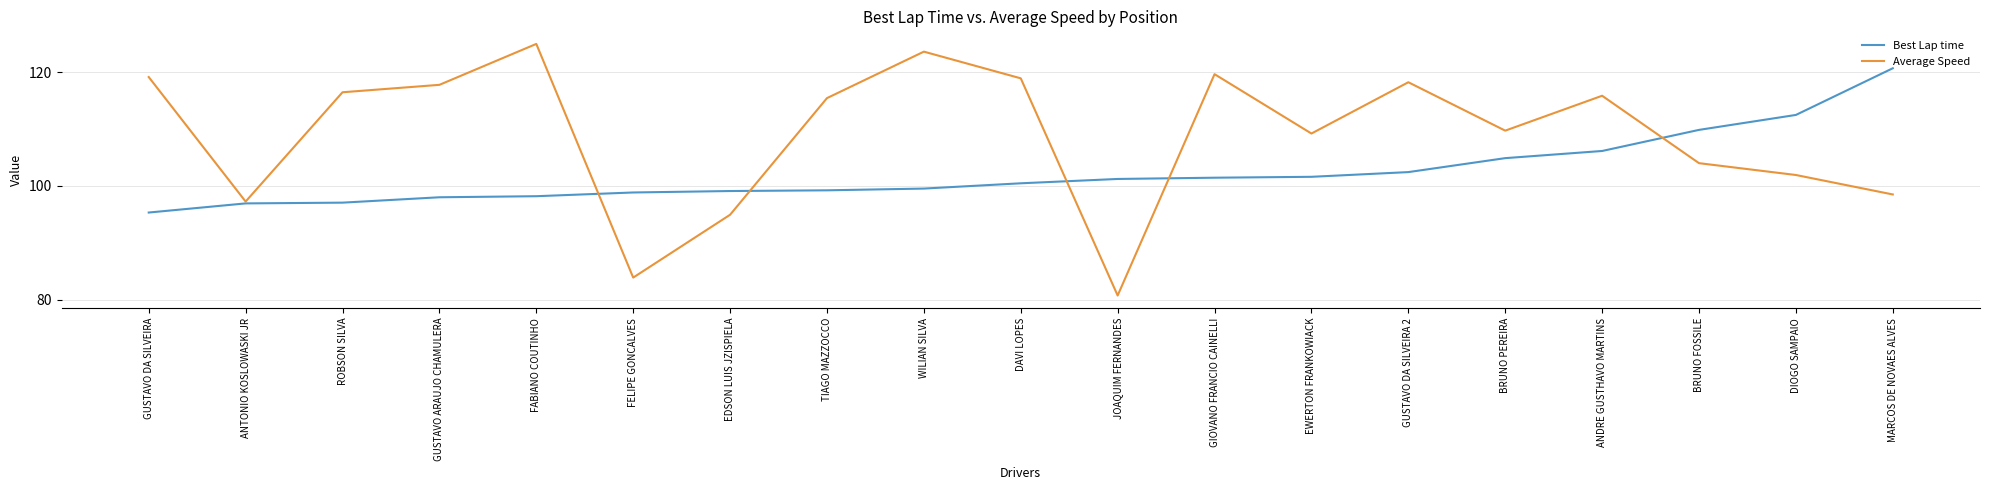

Is it true that Best Lap time equals 102.4 at GUSTAVO DA SILVEIRA 2?

True